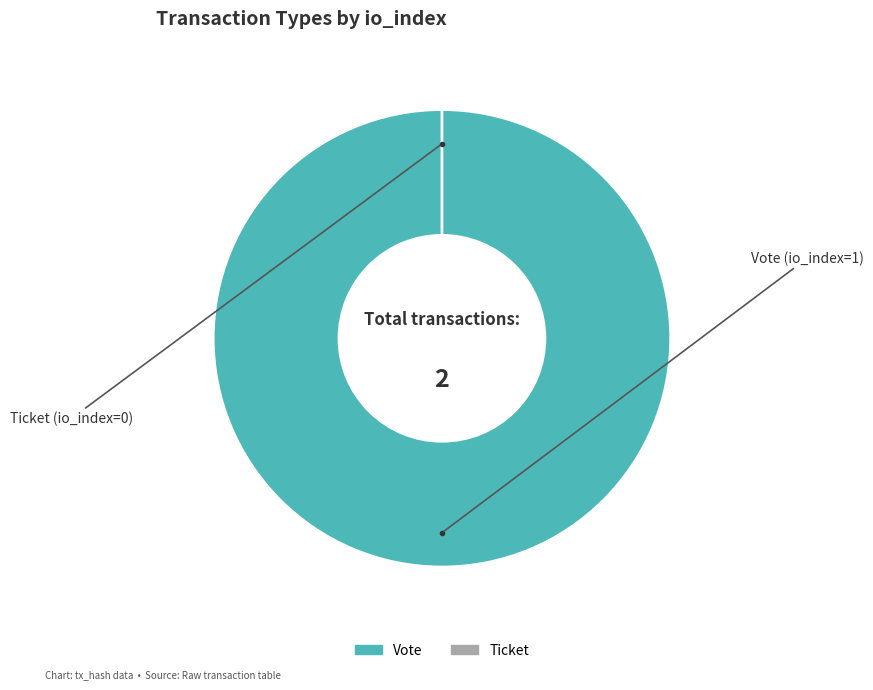

How many segments does this pie chart have?

2